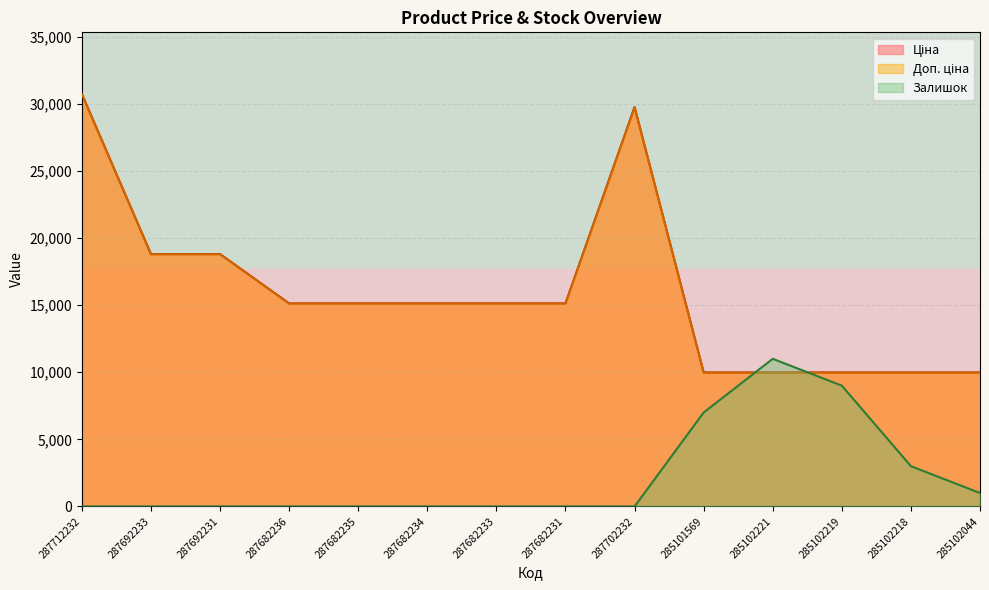

What is the label of the 4th point from the left?

287682236